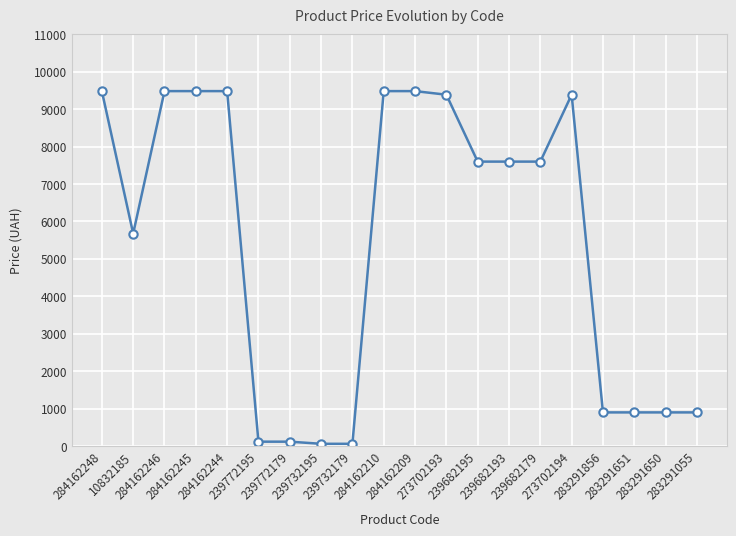

What is the difference between the values at 239682193 and 284162210?

1883.5